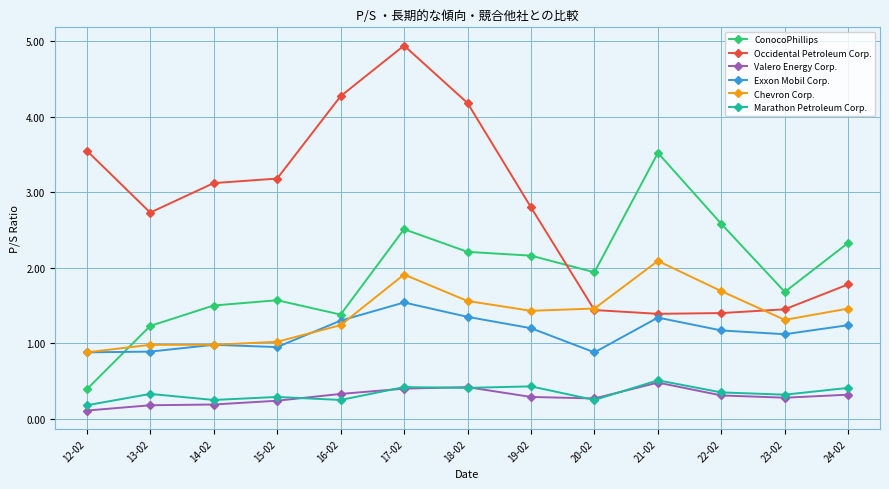

What is the total value across all series at 16-02?

8.8